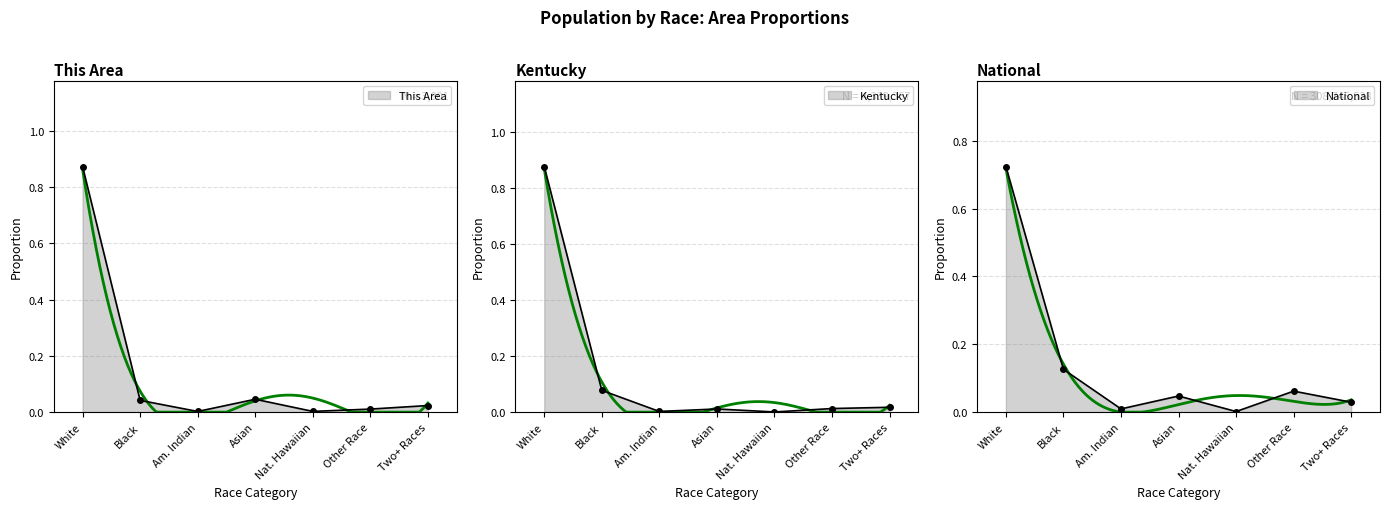

How many categories are shown in the chart?

7